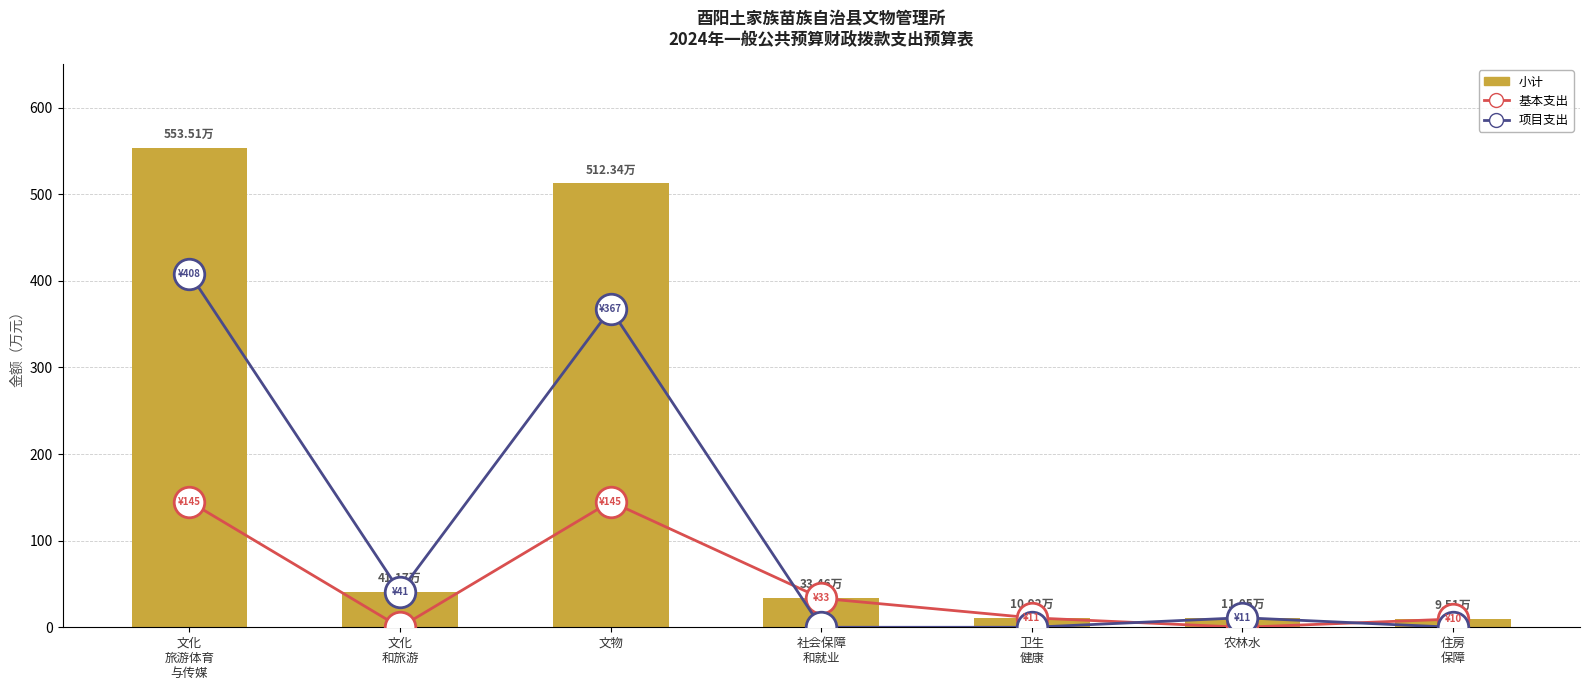

What is the maximum value shown in the chart?

553.5